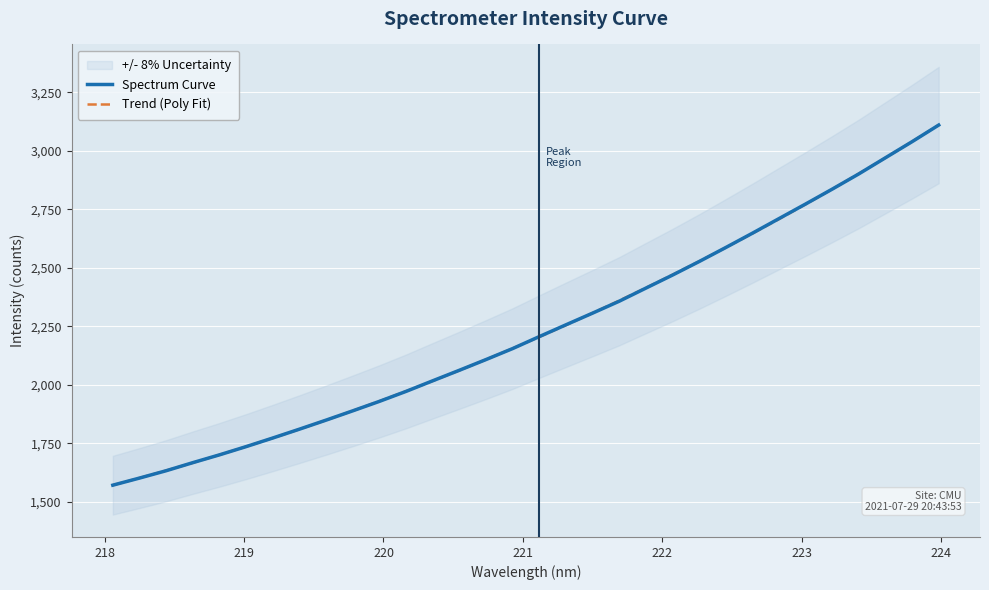

What is the minimum value for Trend (Poly Fit)?

1570.9